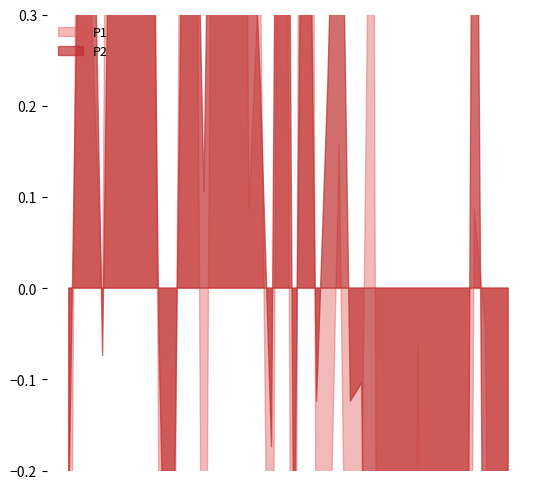

Which series has the largest range (max minus min)?

P1